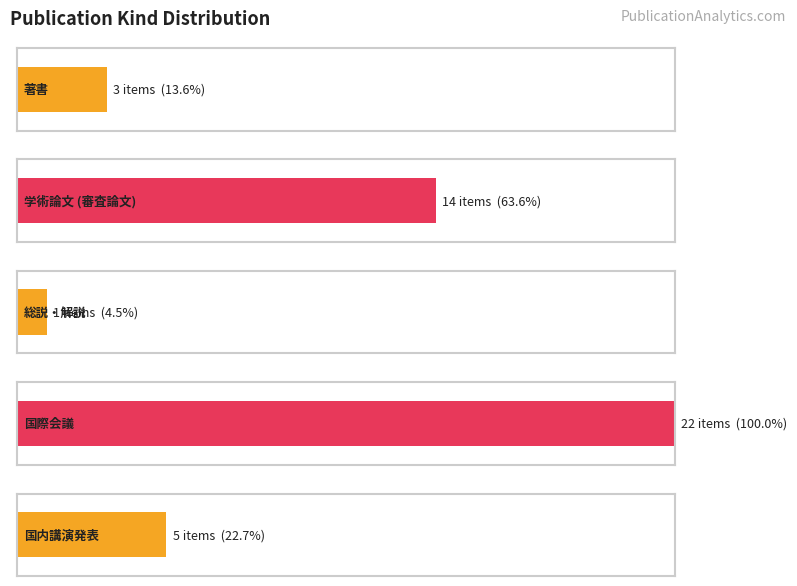

Reading right to left, what are all the values shown in this chart?

5	22	1	14	3